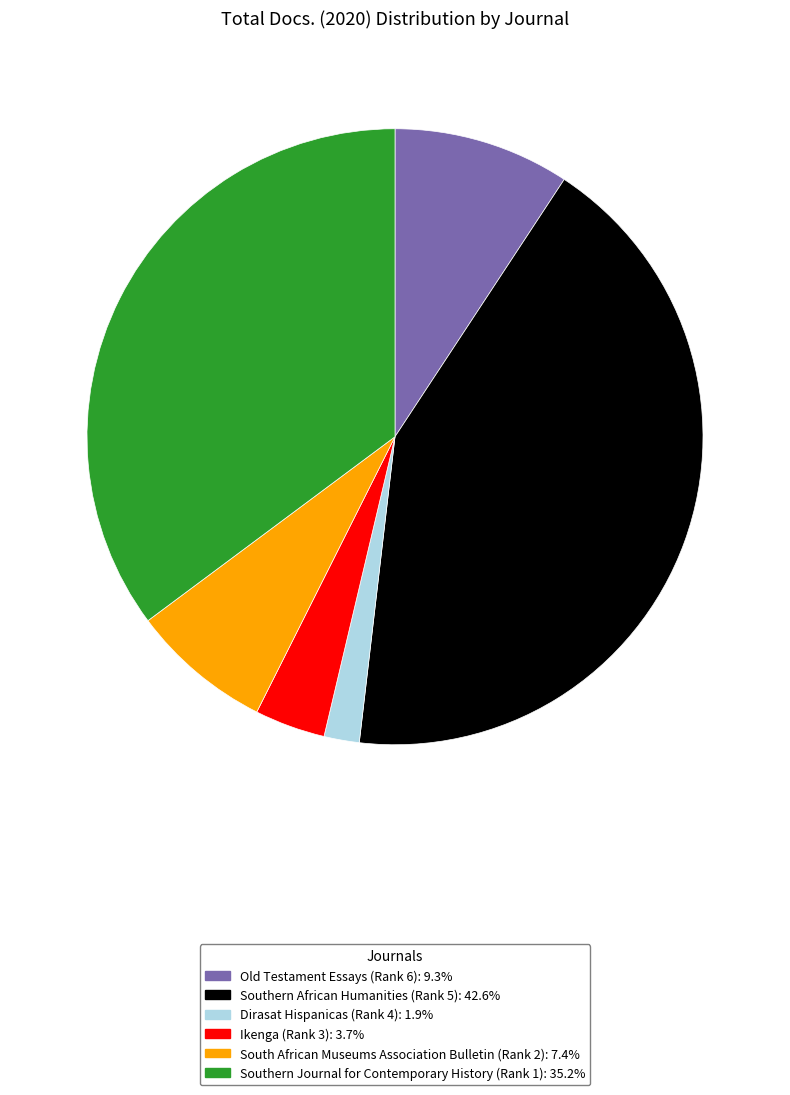

How many slices are in this pie chart?

6